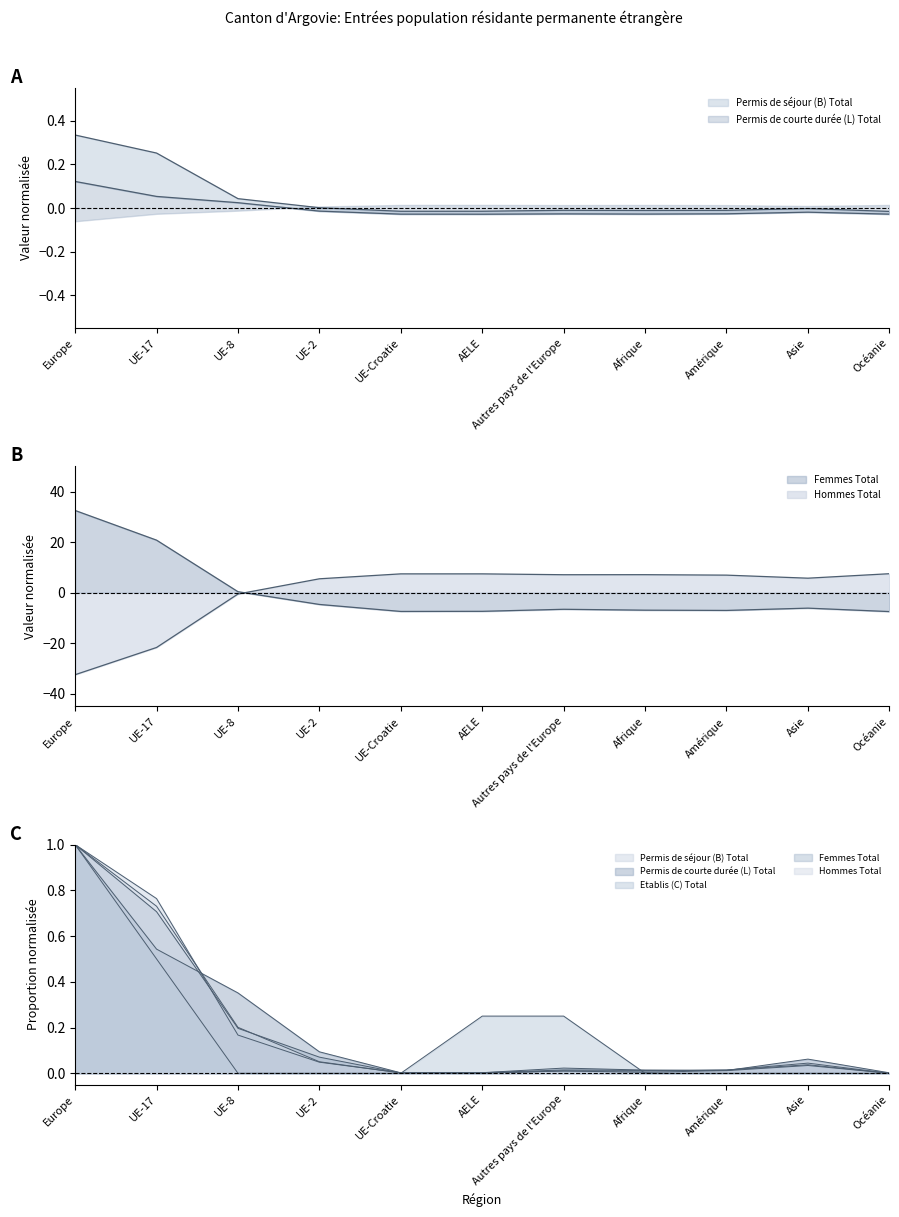

At how many categories does at least one series exceed -10?

11